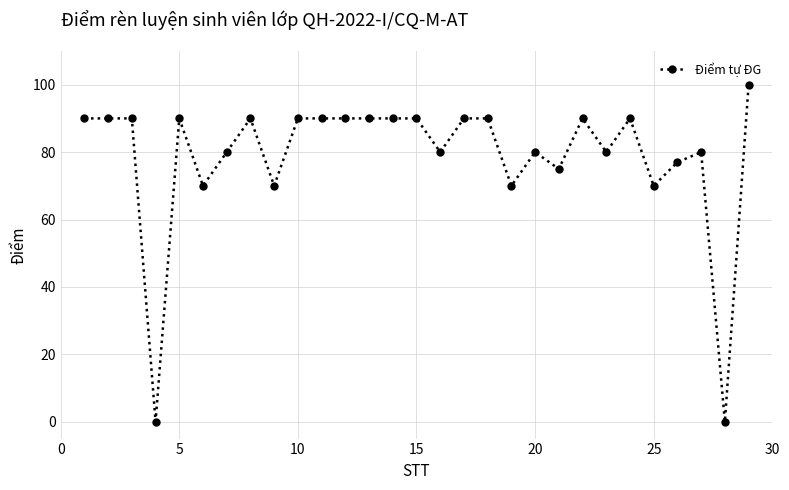

What is the difference between the second highest and second lowest values?

90